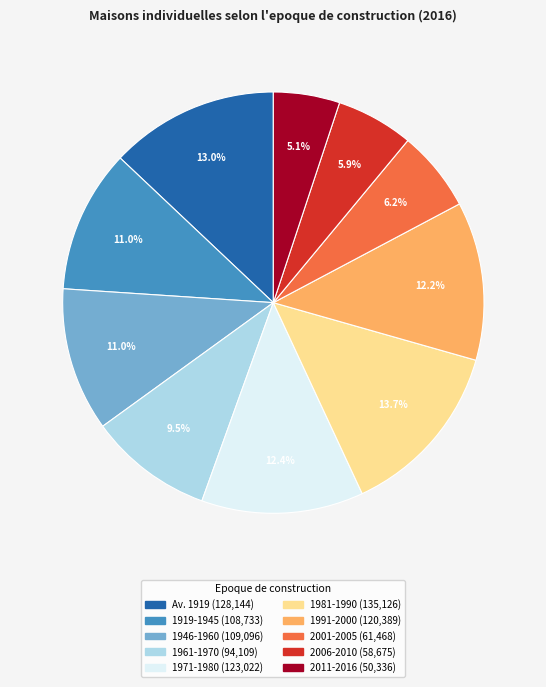

Is there any slice that represents more than half of the pie?

No